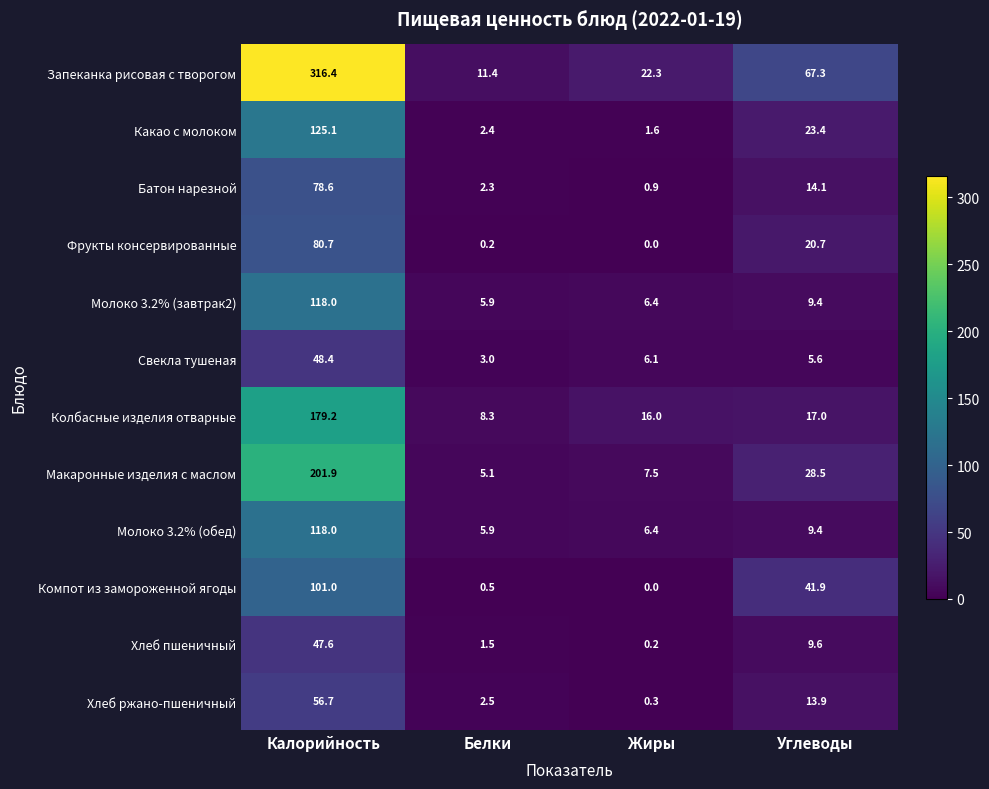

Count the number of data series in this chart.

12